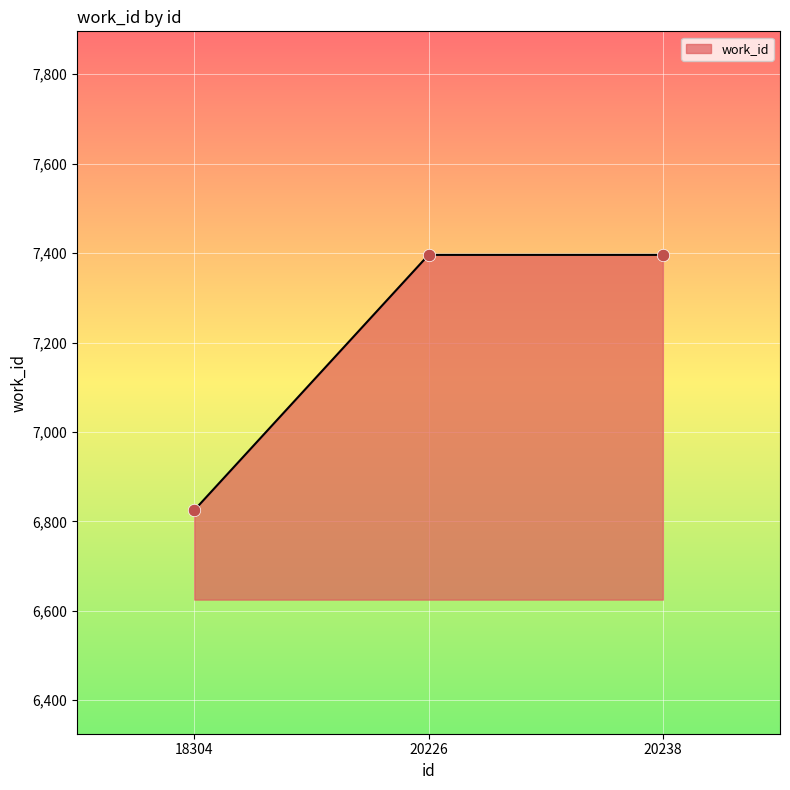

Approximately how many times larger is the value at 20226 compared to 18304?

1.1